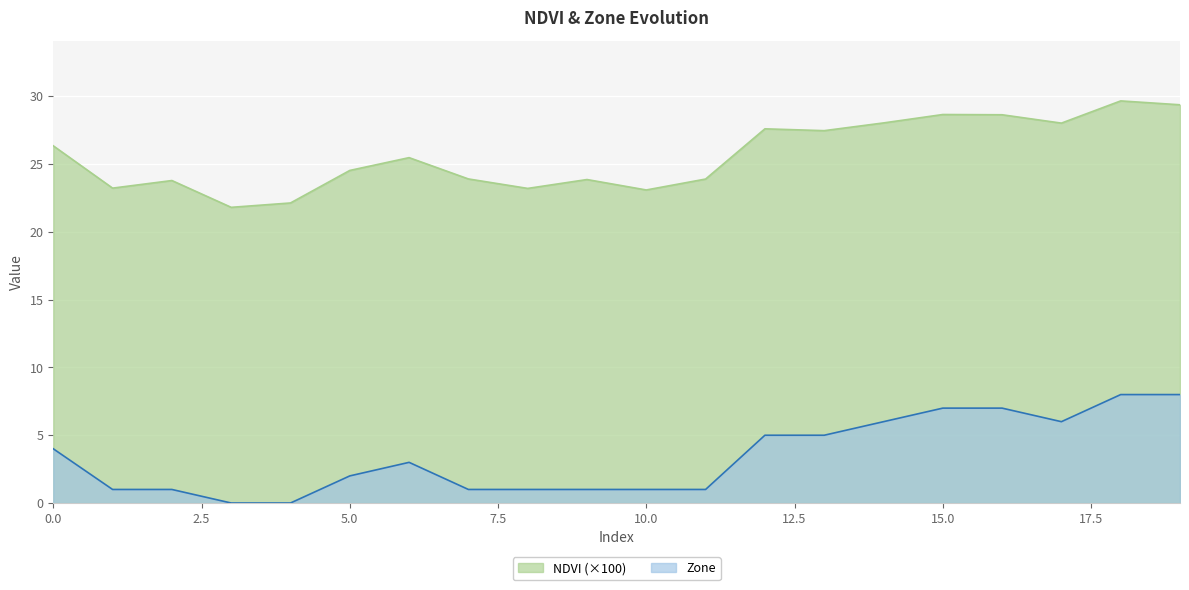

Reading right to left, list all the values displayed in this chart.

NDVI: 19=29.4	18=29.7	17=28.0	16=28.6	15=28.7	14=28.0	13=27.5	12=27.6	11=23.9	10=23.1	9=23.9	8=23.2	7=23.9	6=25.5	5=24.5	4=22.1	3=21.8	2=23.8	1=23.2	0=26.3
Zone: 19=8.0	18=8.0	17=6.0	16=7.0	15=7.0	14=6.0	13=5.0	12=5.0	11=1.0	10=1.0	9=1.0	8=1.0	7=1.0	6=3.0	5=2.0	4=0.0	3=0.0	2=1.0	1=1.0	0=4.0